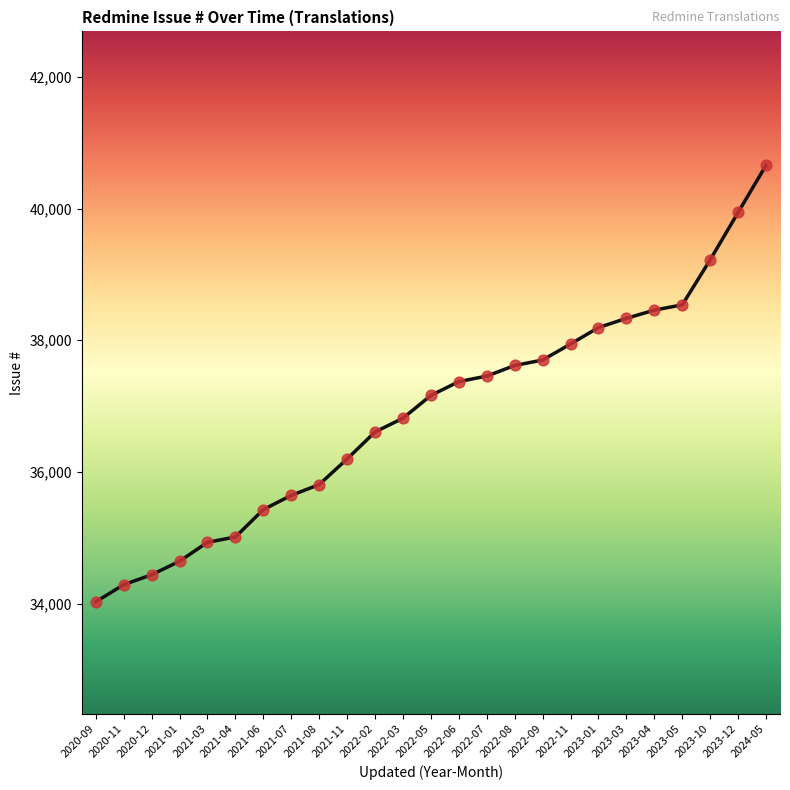

Approximately how many times larger is the value at 2022-09 compared to 2022-03?

1.0